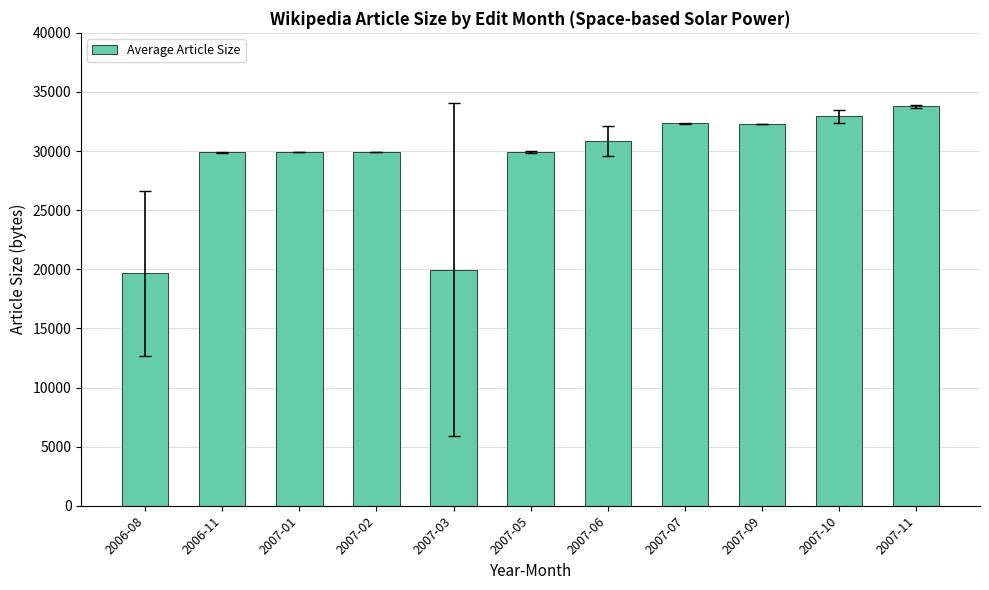

What is the difference between the second highest and minimum values?

13288.2